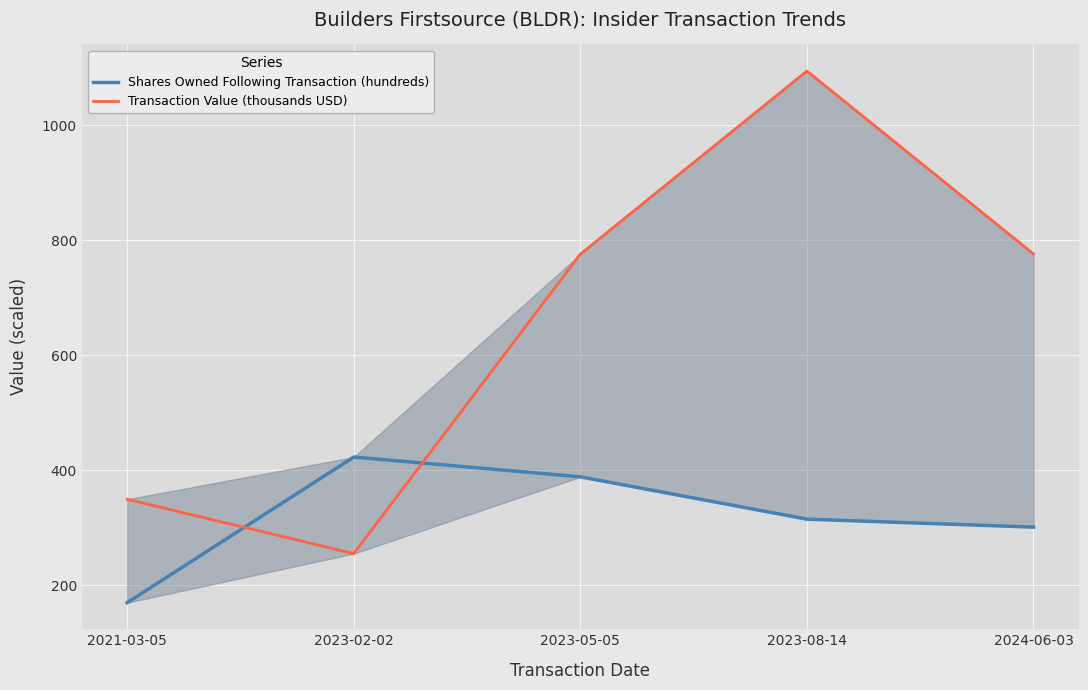

How many values in the Transaction Value (thousands USD) series are below 776?

2